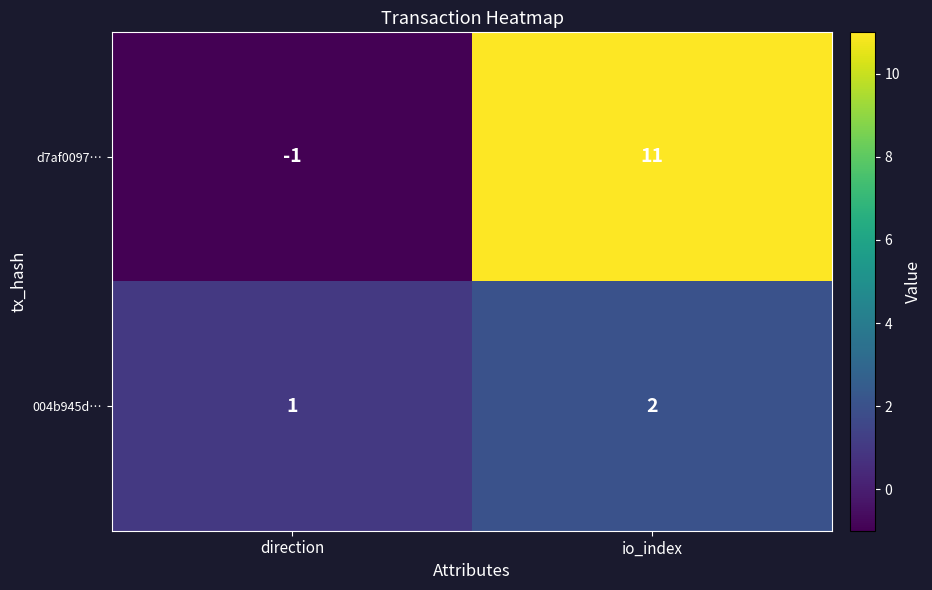

At which category is the sum across all series the highest?

io_index